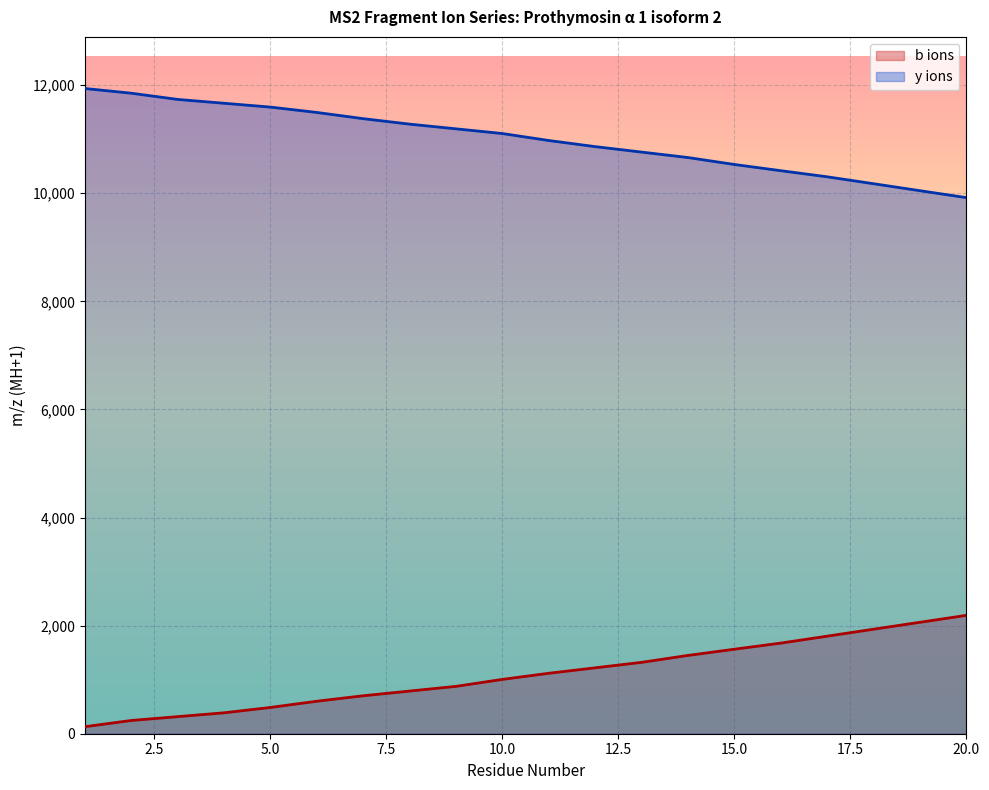

How many data points in y ions are above 11103?

10